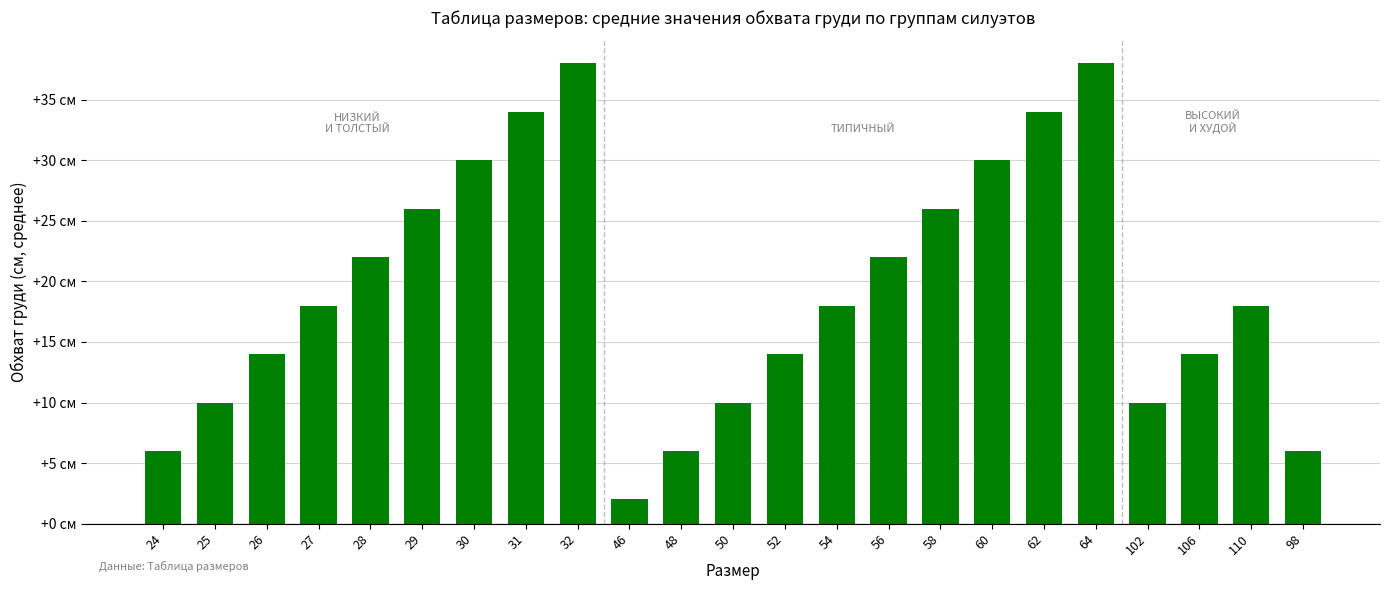

What is the smallest value displayed?

2